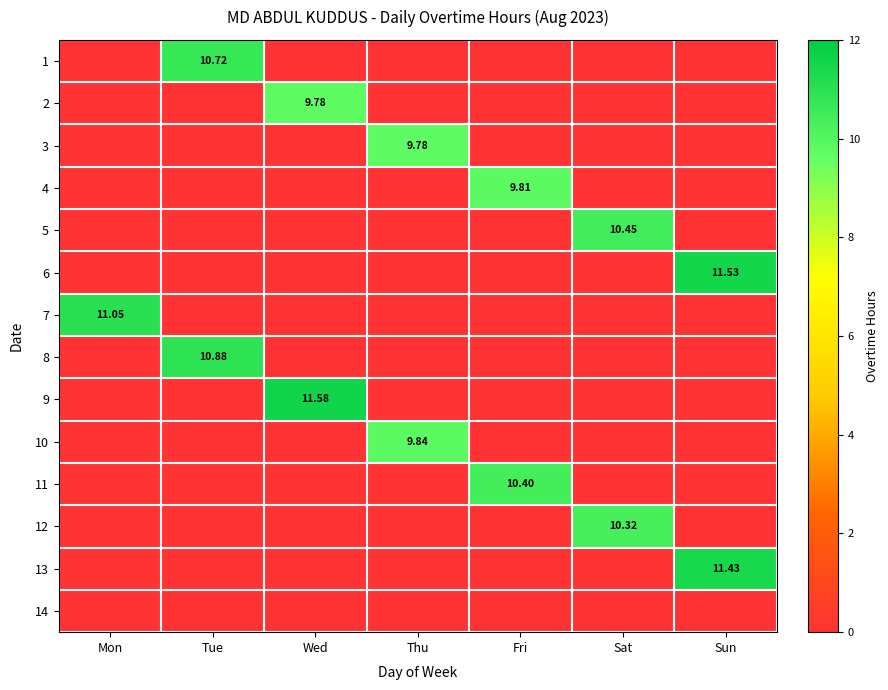

At which category does the chart reach its peak across all series?

Wed